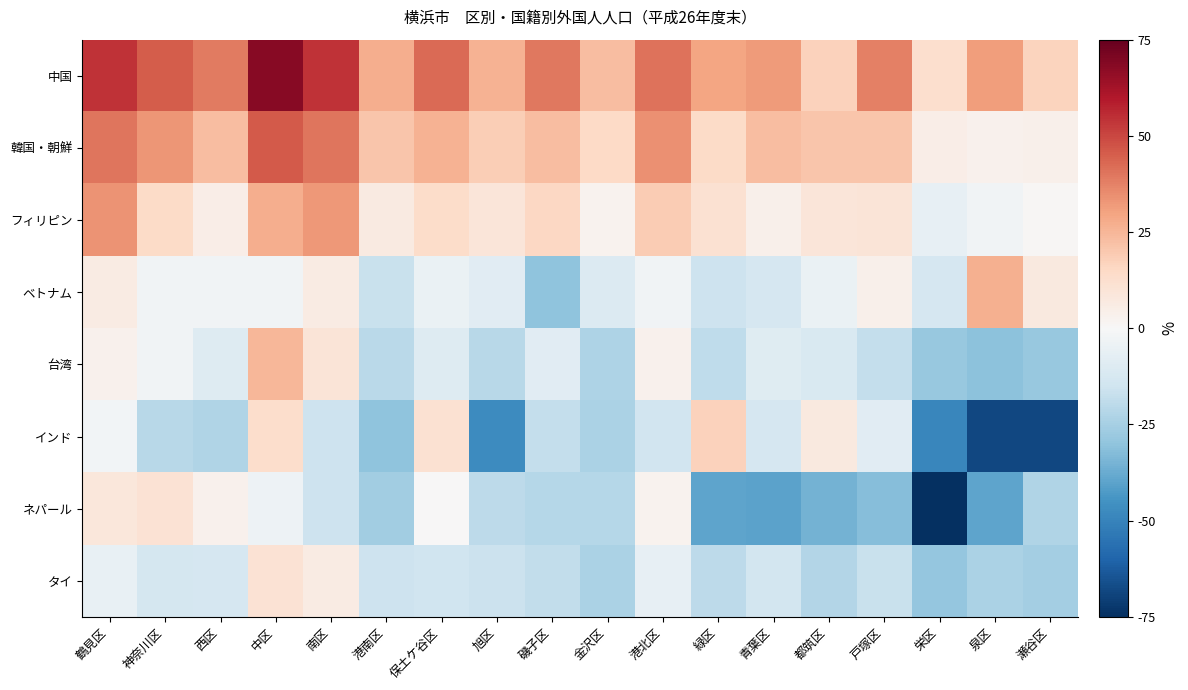

At 旭区, list the series in order from largest to smallest.

中国, 韓国・朝鮮, フィリピン, ベトナム, タイ, ネパール, 台湾, インド